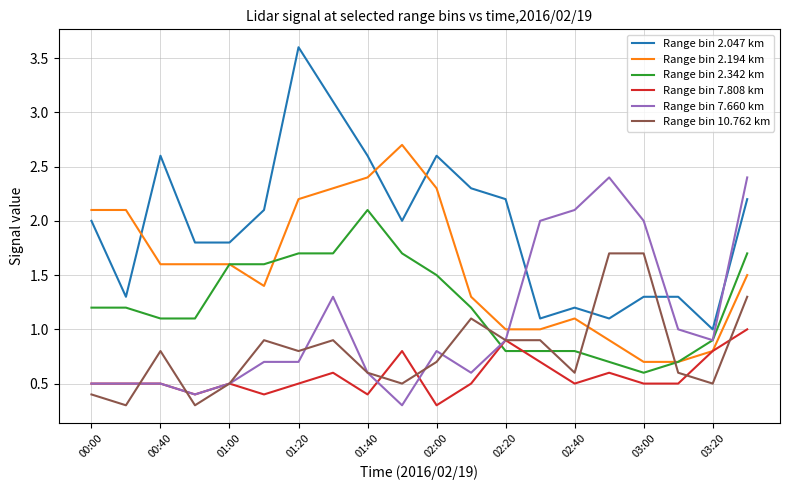

True or false: Range bin 2.047 km and Range bin 10.762 km cross at least once.

True